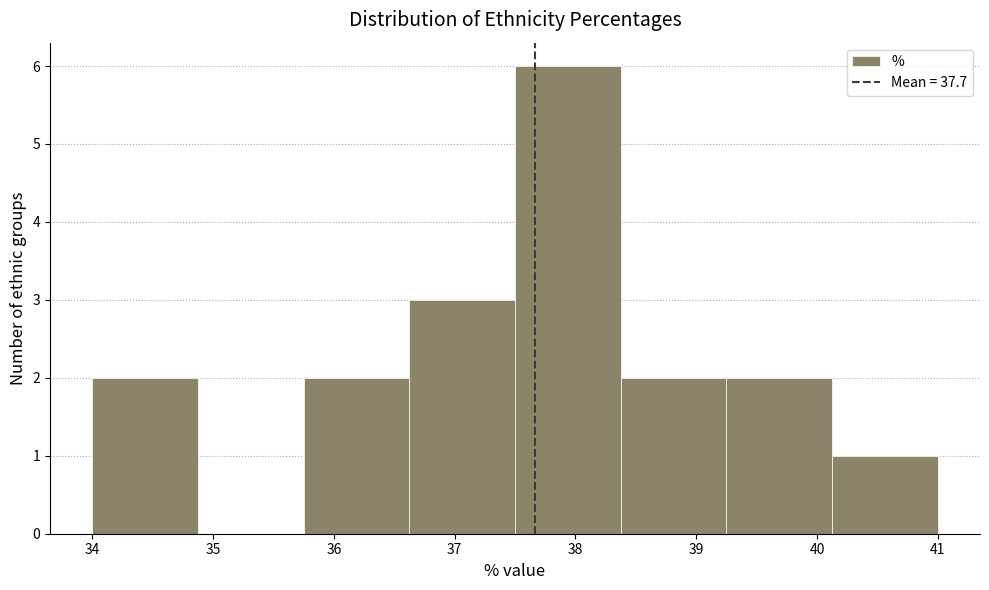

Reading left to right, transcribe this chart: for each bar, give the range it covers on the x-axis and its height. Neither the bar edges nor the heights are printed on the chart, so give them approximately, as read against the axes.

34.0 to 34.9: 2
34.9 to 35.8: 0
35.8 to 36.6: 2
36.6 to 37.5: 3
37.5 to 38.4: 6
38.4 to 39.3: 2
39.3 to 40.1: 2
40.1 to 41.0: 1